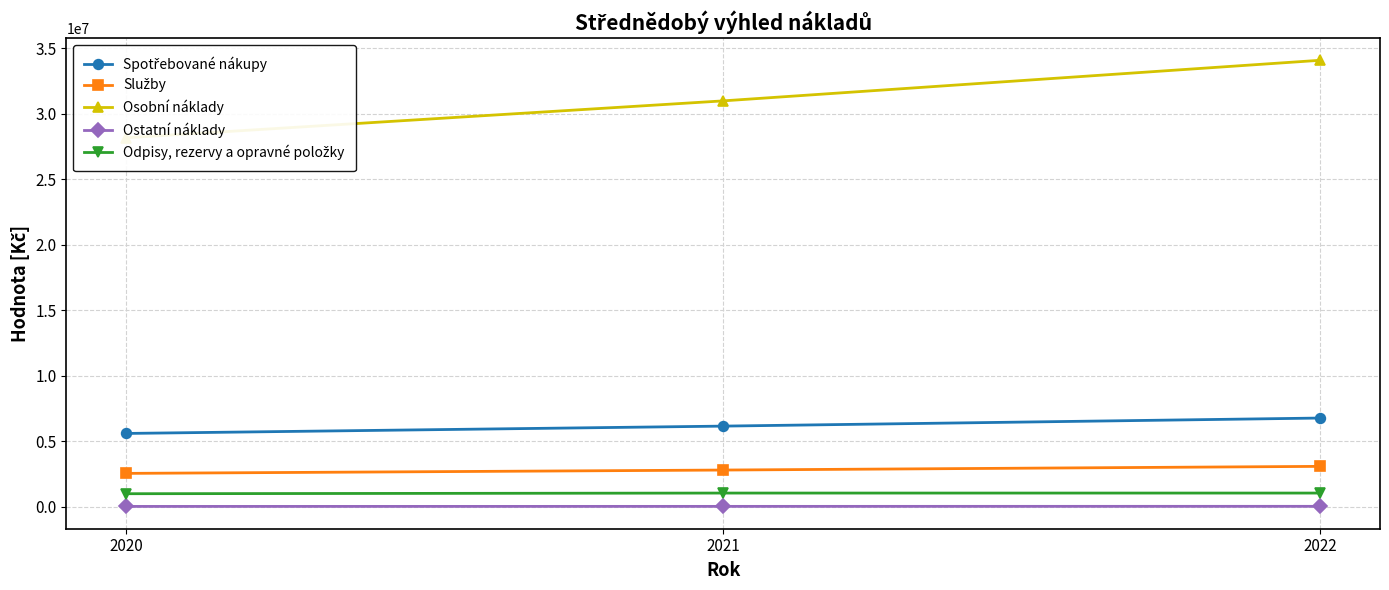

At how many categories does at least one series exceed 15067422?

3